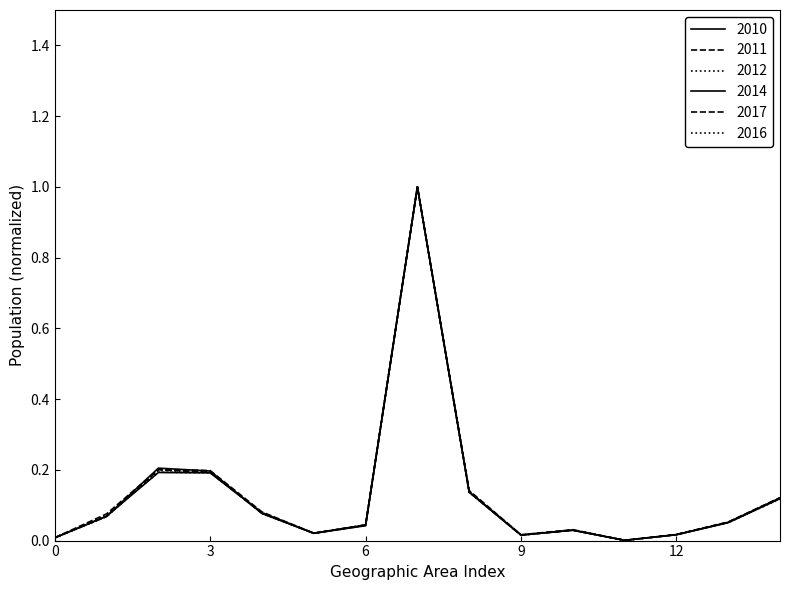

List the series in order of their peak value, lowest first.

2010, 2011, 2012, 2014, 2017, 2016